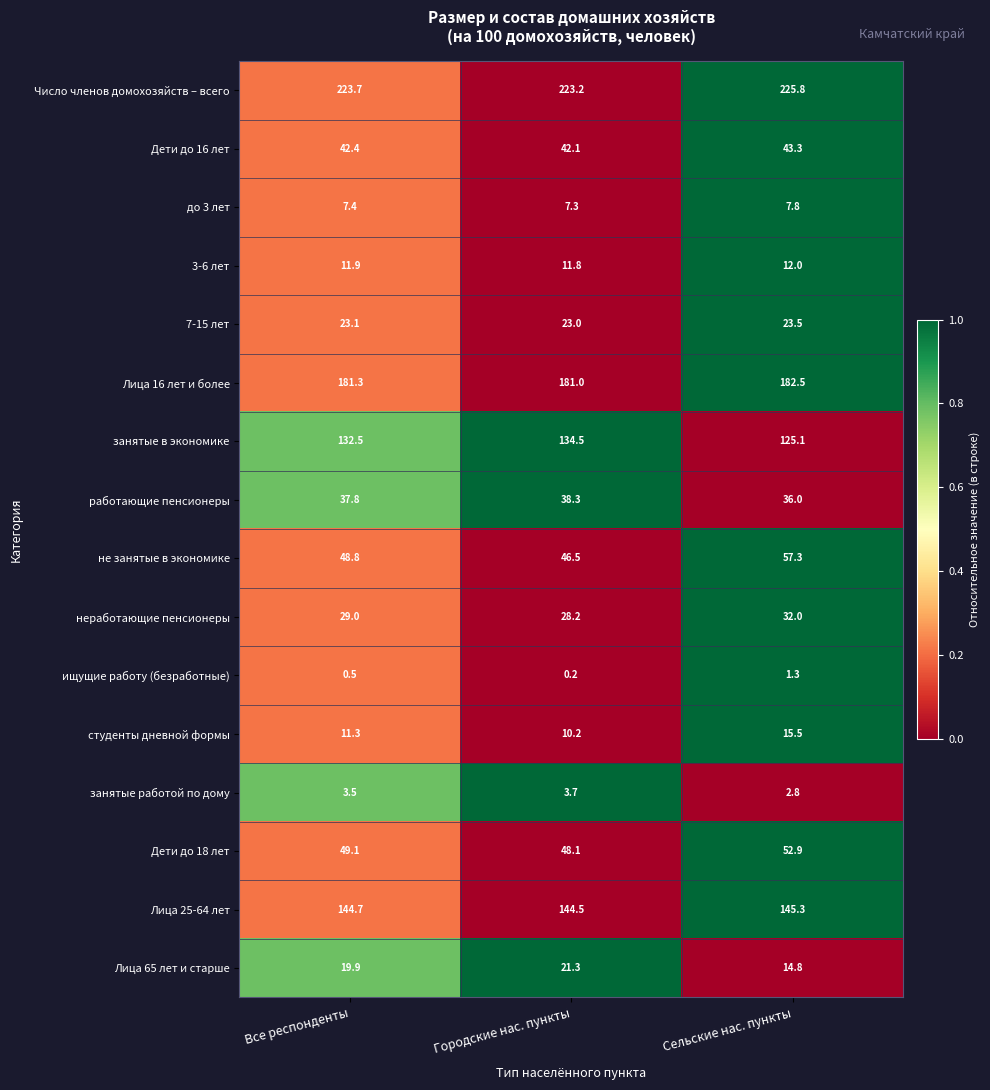

List the series in order of their peak value, lowest first.

ищущие работу (безработные), занятые работой по дому, до 3 лет, 3-6 лет, студенты дневной формы, Лица 65 лет и старше, 7-15 лет, неработающие пенсионеры, работающие пенсионеры, Дети до 16 лет, Дети до 18 лет, не занятые в экономике, занятые в экономике, Лица 25-64 лет, Лица 16 лет и более, Число членов домохозяйств – всего